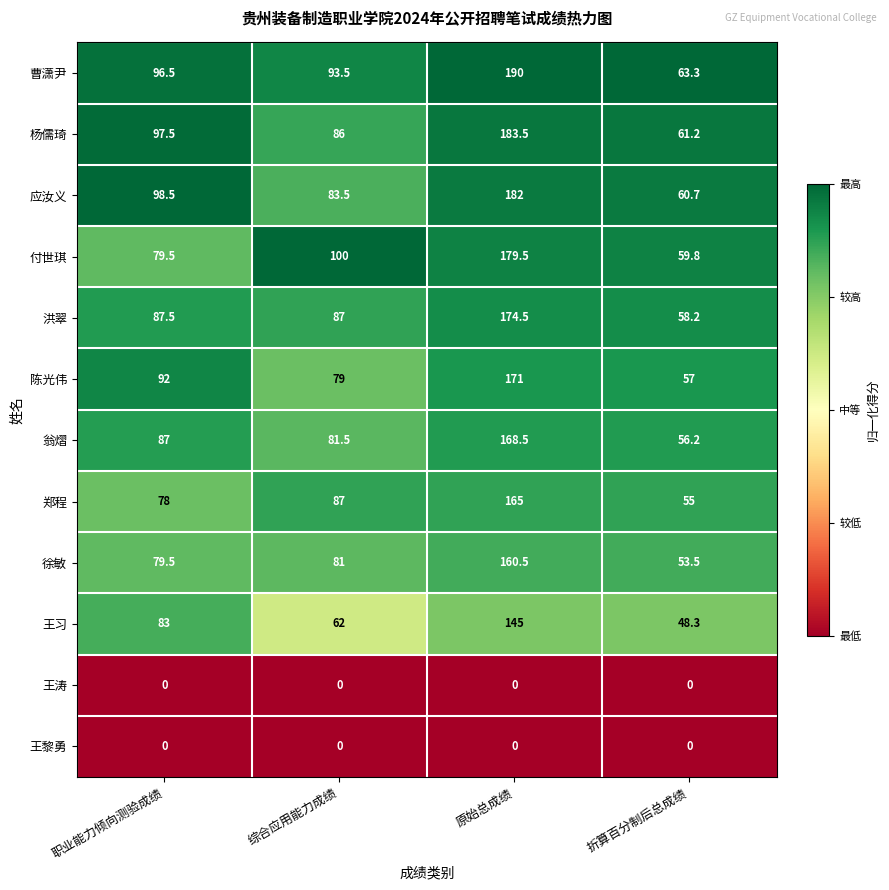

What is the spread (max minus min) of values at 综合应用能力成绩?

100.0